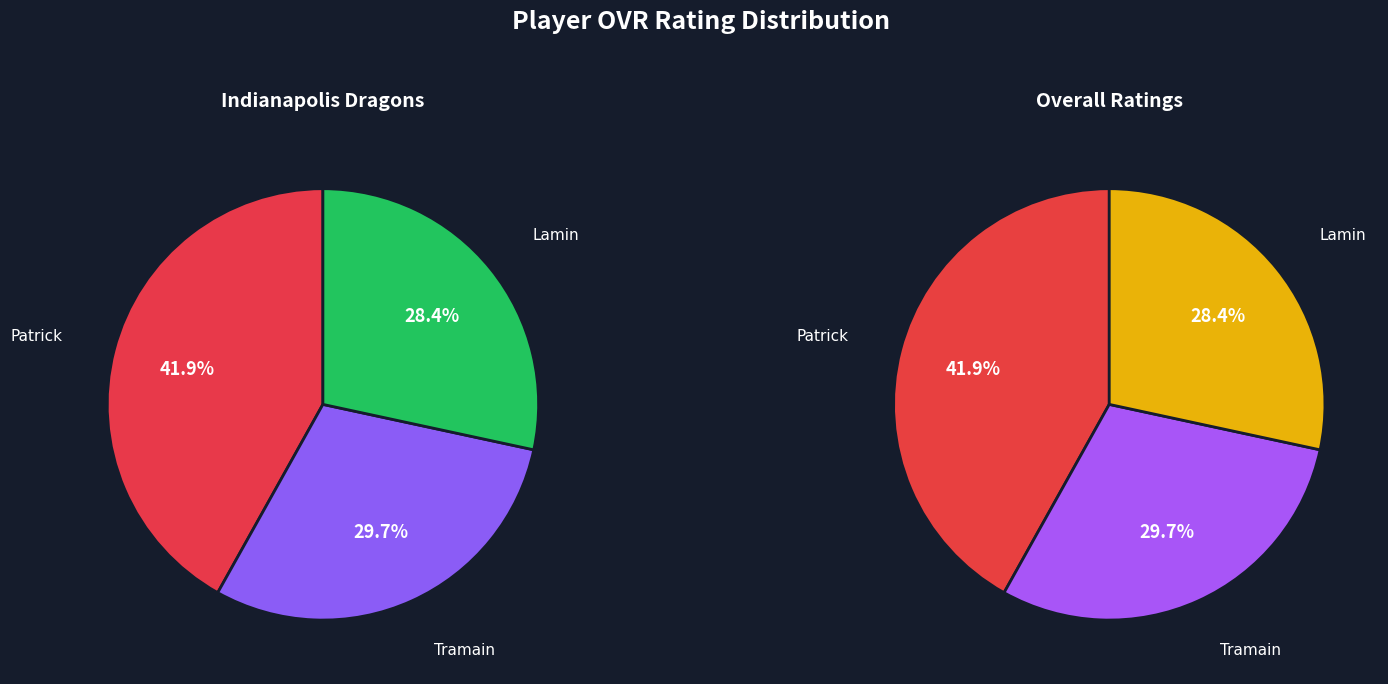

What is the change in value from Tramain to Lamin?

-3